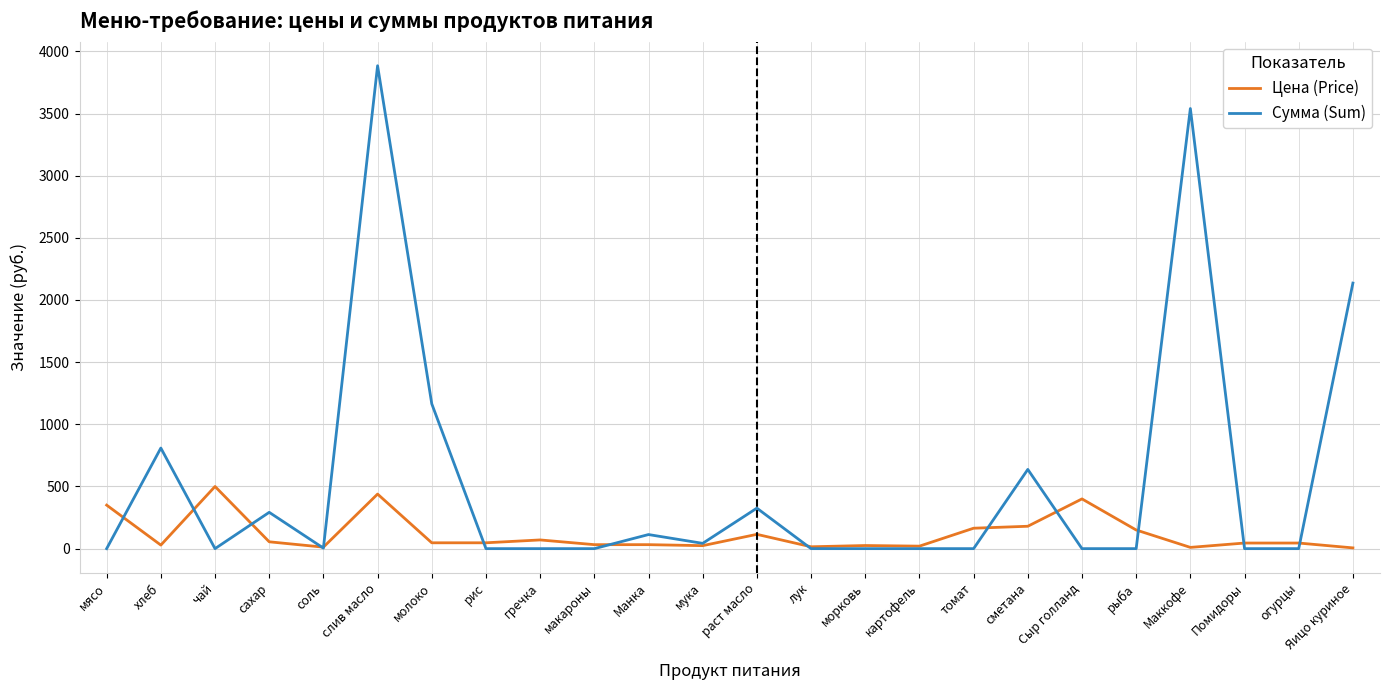

Where is Сумма (Sum) nearest to the value 1942?

Яицо куриное